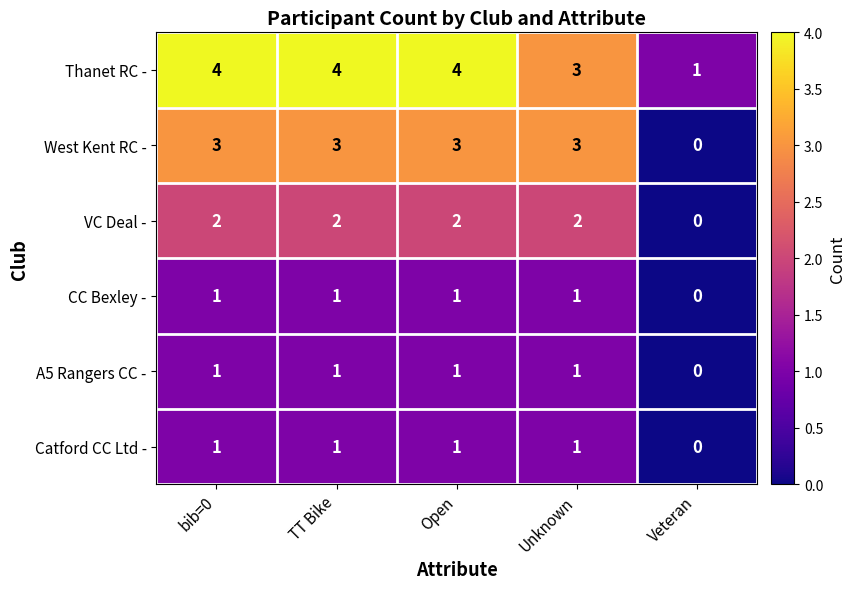

How many A5 Rangers CC - values are between 1 and 2?

4